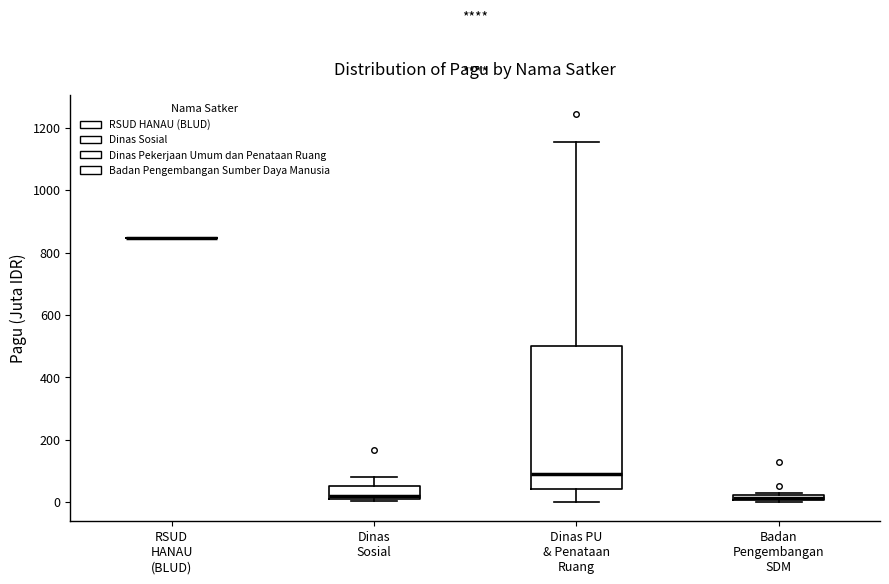

Where does the upper whisker of the box for Dinas Sosial end on the y-axis? The values are not printed on the chart, so give them approximately, as read against the axis.

80